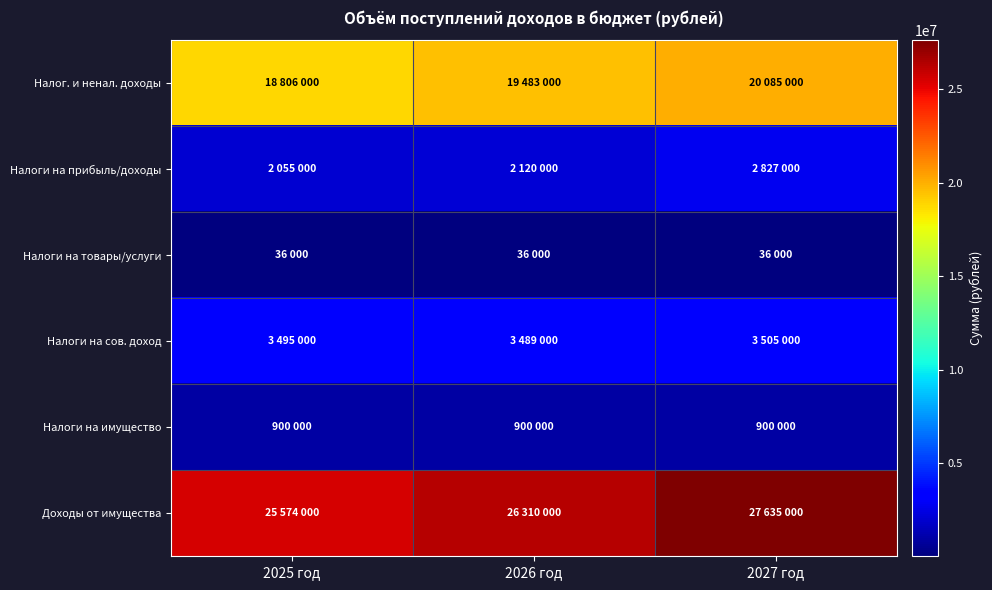

Reading left to right, list all the values displayed in this chart.

Налог. и ненал. доходы: 2025 год=18806000	2026 год=19483000	2027 год=20085000
Налоги на прибыль/доходы: 2025 год=2055000	2026 год=2120000	2027 год=2827000
Налоги на товары/услуги: 2025 год=36000	2026 год=36000	2027 год=36000
Налоги на сов. доход: 2025 год=3495000	2026 год=3489000	2027 год=3505000
Налоги на имущество: 2025 год=900000	2026 год=900000	2027 год=900000
Доходы от имущества: 2025 год=25574000	2026 год=26310000	2027 год=27635000